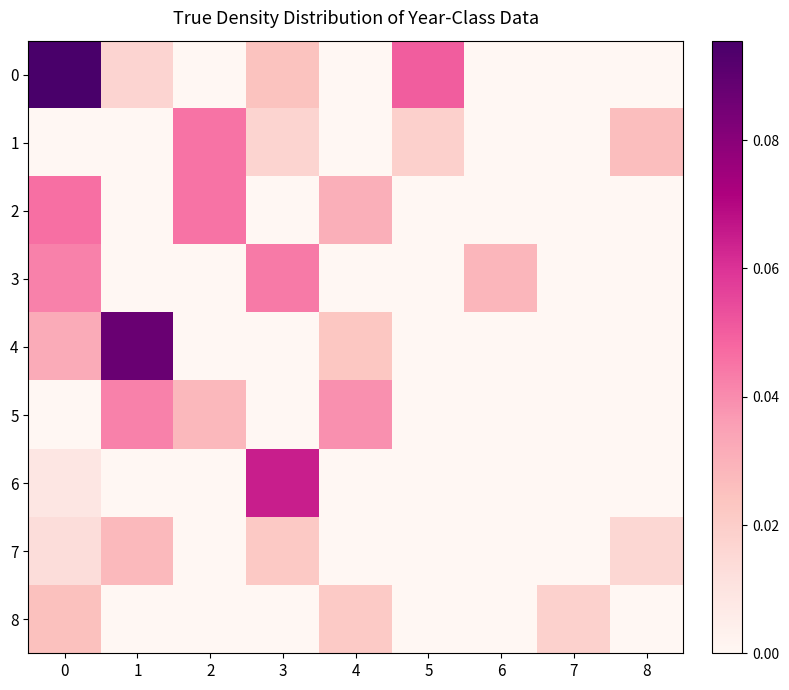

Reading left to right, extract all data points from this chart.

0: 0=0.1	1=0.0	2=0.0	3=0.0	4=0.0	5=0.1	6=0.0	7=0.0	8=0.0
1: 0=0.0	1=0.0	2=0.0	3=0.0	4=0.0	5=0.0	6=0.0	7=0.0	8=0.0
2: 0=0.0	1=0.0	2=0.0	3=0.0	4=0.0	5=0.0	6=0.0	7=0.0	8=0.0
3: 0=0.0	1=0.0	2=0.0	3=0.0	4=0.0	5=0.0	6=0.0	7=0.0	8=0.0
4: 0=0.0	1=0.1	2=0.0	3=0.0	4=0.0	5=0.0	6=0.0	7=0.0	8=0.0
5: 0=0.0	1=0.0	2=0.0	3=0.0	4=0.0	5=0.0	6=0.0	7=0.0	8=0.0
6: 0=0.0	1=0.0	2=0.0	3=0.1	4=0.0	5=0.0	6=0.0	7=0.0	8=0.0
7: 0=0.0	1=0.0	2=0.0	3=0.0	4=0.0	5=0.0	6=0.0	7=0.0	8=0.0
8: 0=0.0	1=0.0	2=0.0	3=0.0	4=0.0	5=0.0	6=0.0	7=0.0	8=0.0